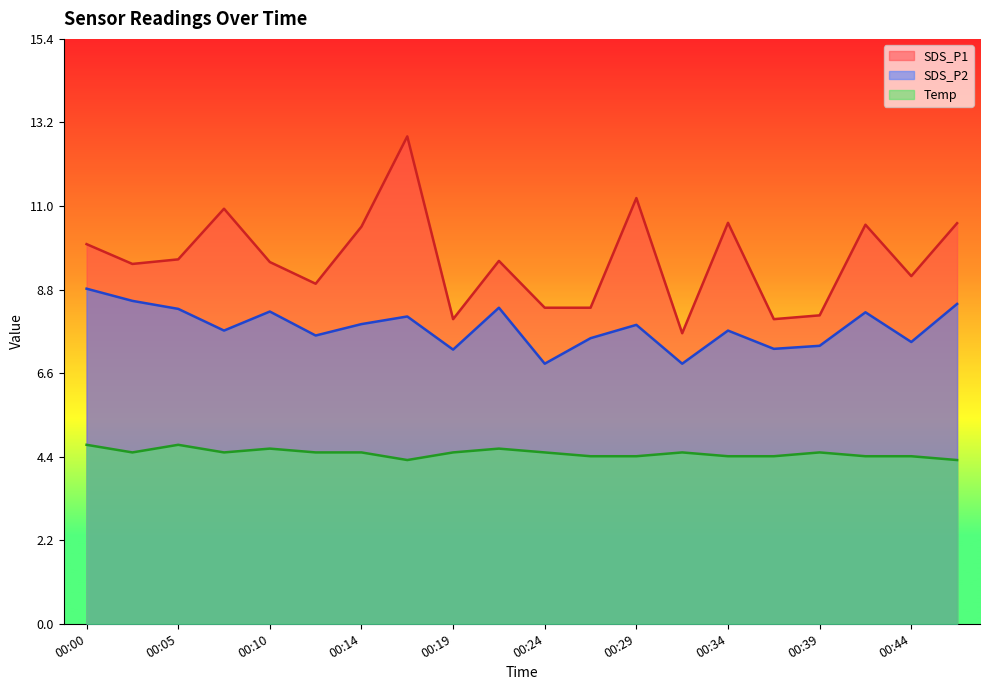

What is the difference between the SDS_P1 values at 00:14 and 00:36?

2.4